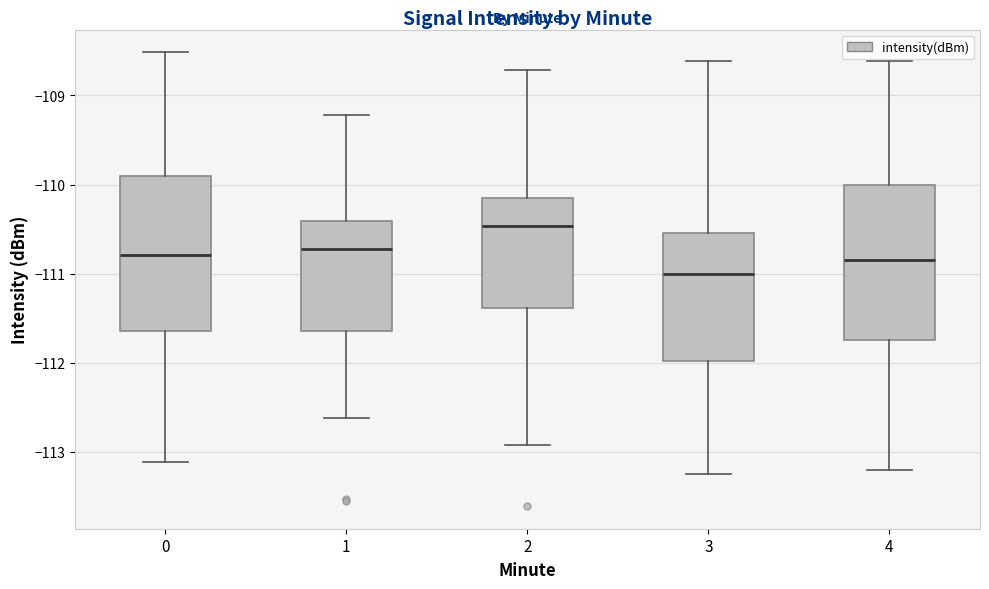

Which box has the lowest median line?

3